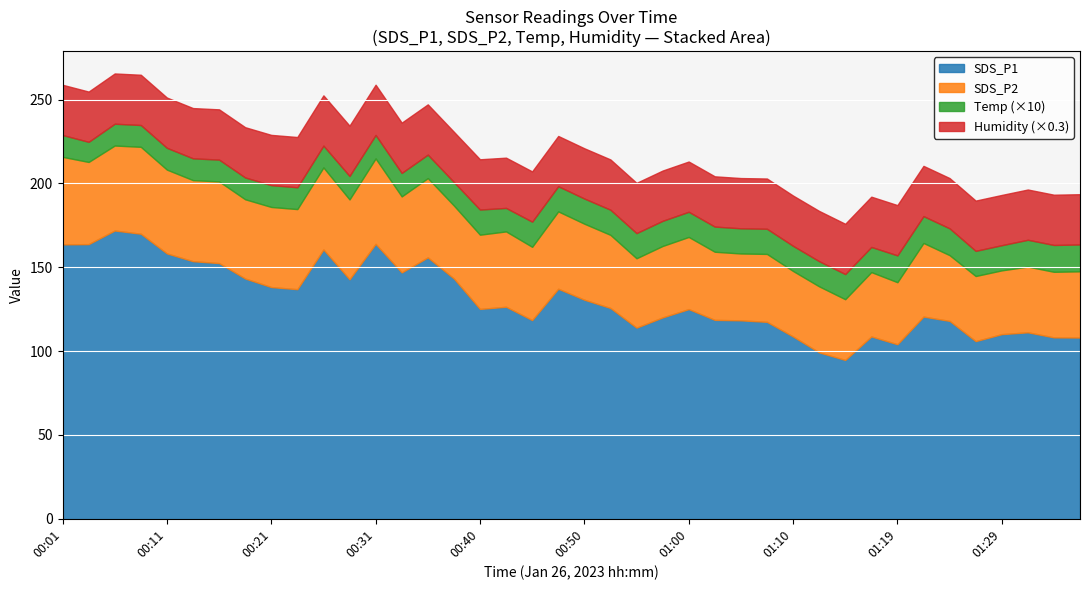

What is the highest value of the SDS_P1 series?

171.9